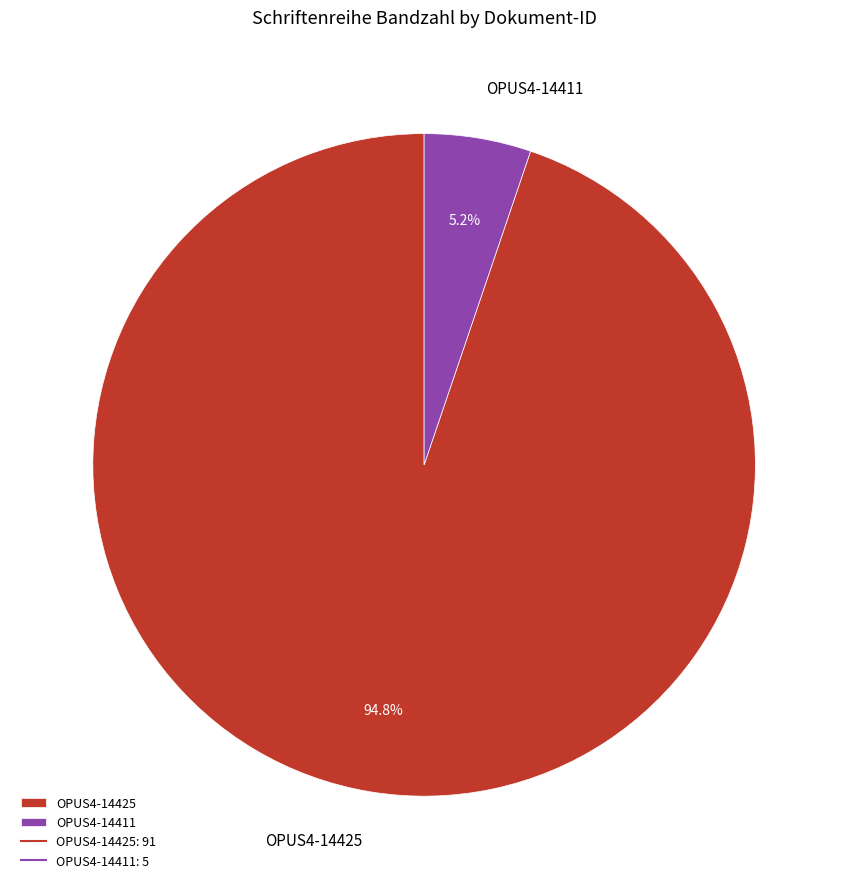

The OPUS4-14411 slice represents 20% of the pie. True or false?

False